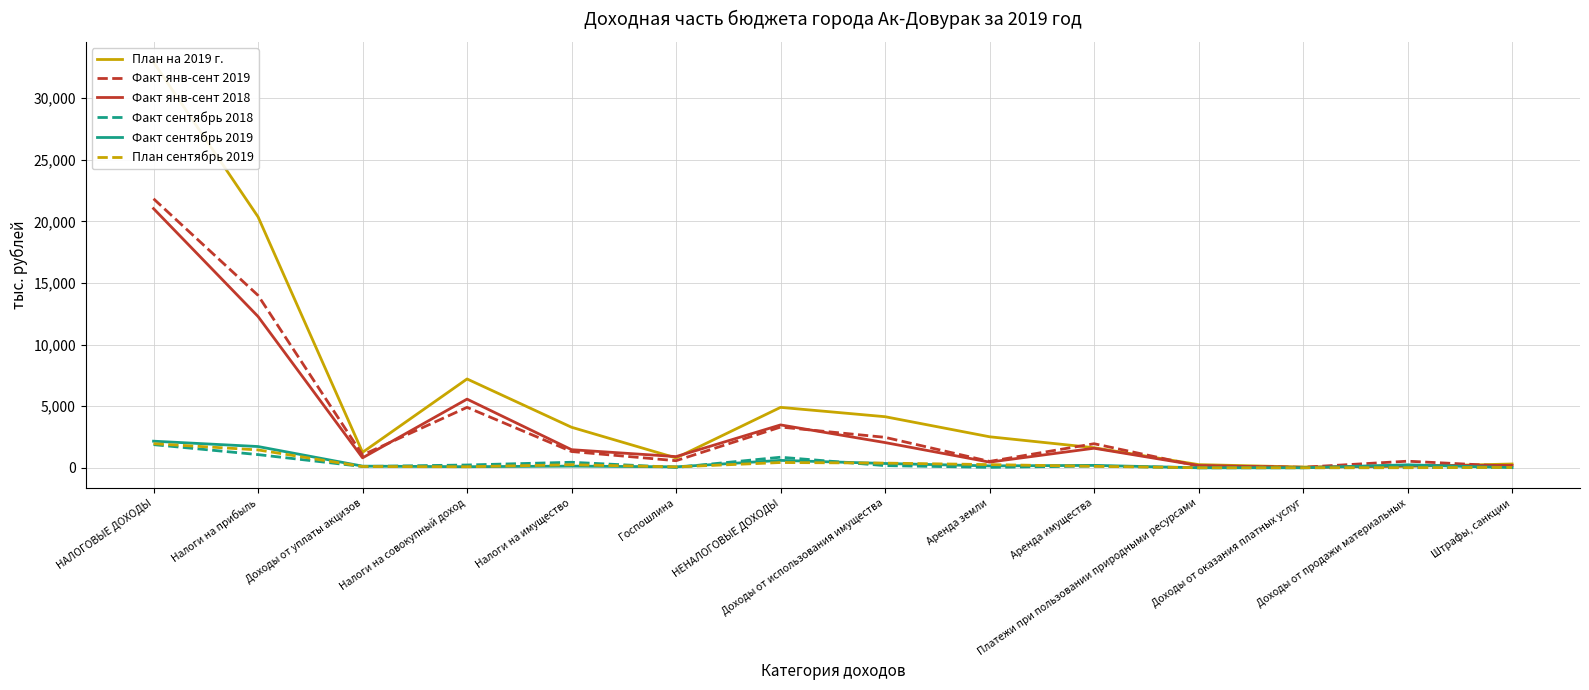

The Факт янв-сент 2019 series shows 113.3 at Штрафы, санкции. True or false?

True